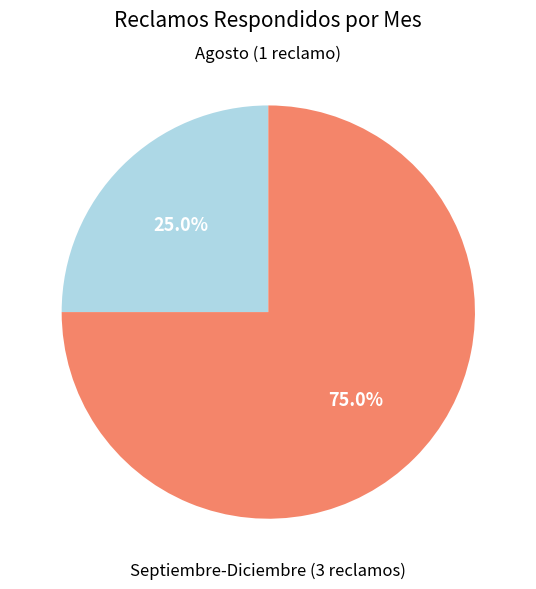

Does any single category account for the majority?

Yes